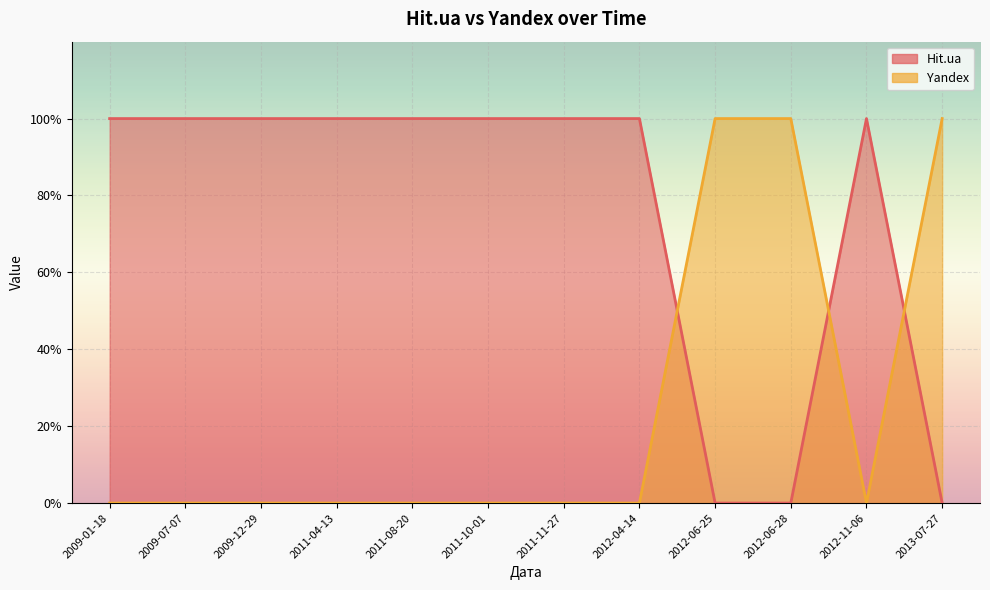

Rank the series by their maximum value, from lowest to highest.

Hit.ua, Yandex